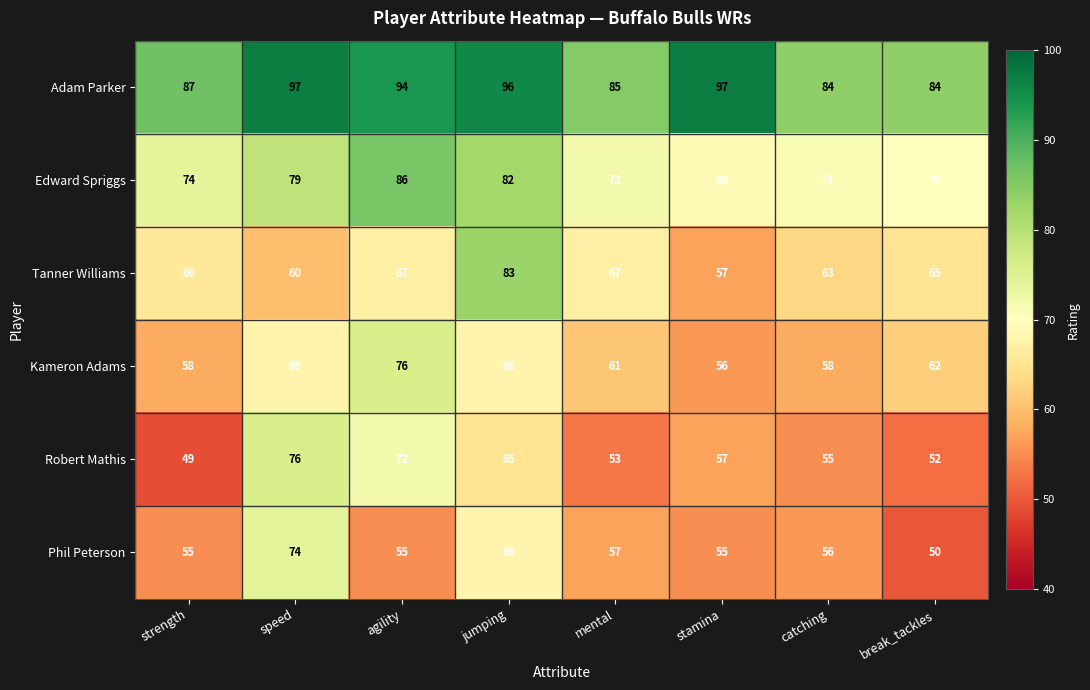

What is the total value across all series at break_tackles?

383